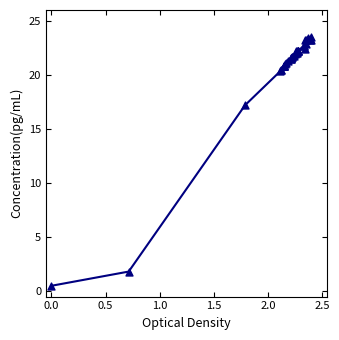

What is the greatest value displayed?

23.5